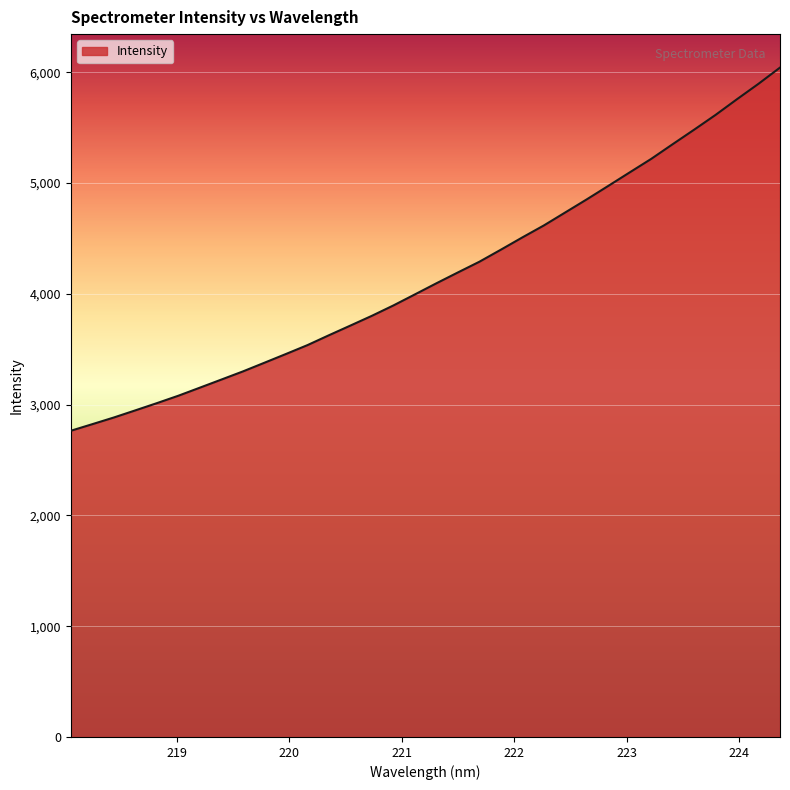

What is the greatest value displayed?

6043.0